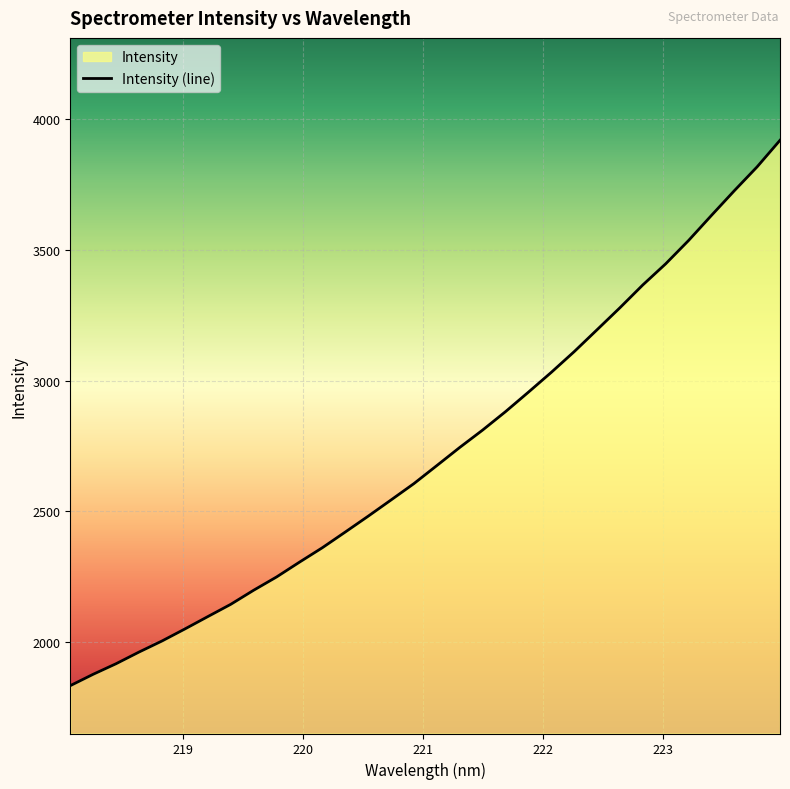

Reading left to right, list all the values displayed in this chart.

1831.9	1875.5	1916.0	1960.6	2002.9	2049.0	2096.3	2143.3	2197.2	2248.0	2304.7	2360.1	2420.1	2480.8	2543.0	2605.7	2674.7	2744.0	2810.6	2881.1	2955.7	3031.6	3110.8	3194.7	3279.0	3366.3	3447.2	3536.4	3632.4	3727.0	3818.7	3920.4